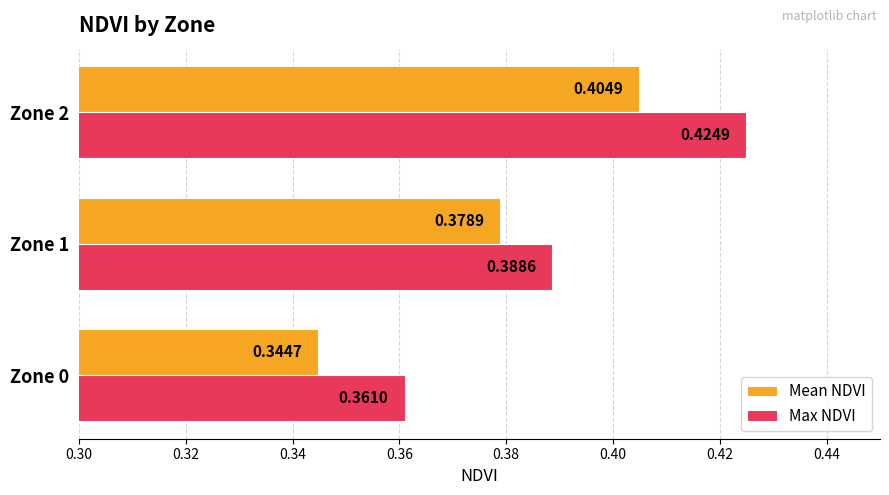

How many categories are shown in the chart?

3